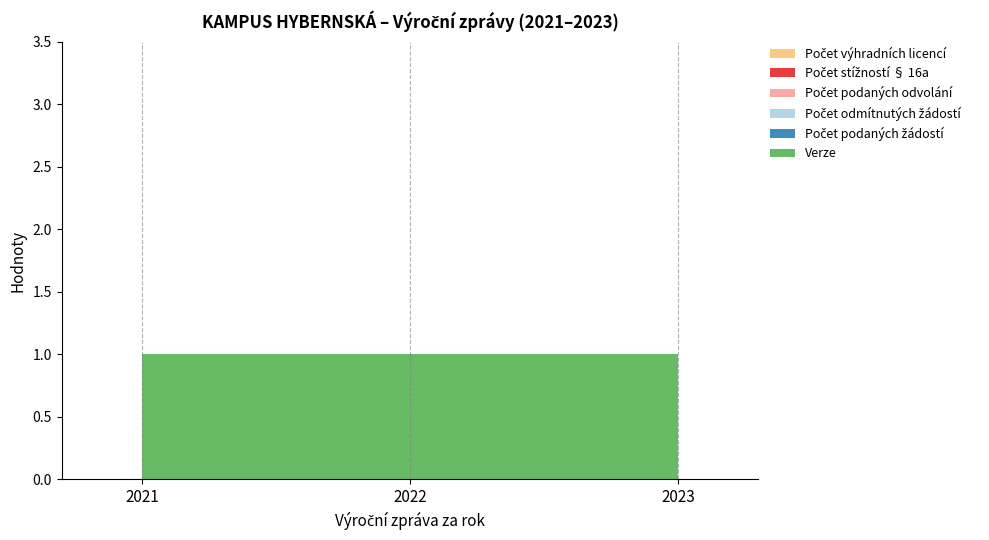

Reading right to left, transcribe all the data shown in this chart.

Počet podaných žádostí o informace: 0	0	0
Počet odmítnutých žádostí o informace: 0	0	0
Počet podaných odvolání proti rozhodnutí: 0	0	0
Počet stížností podaných podle § 16a: 0	0	0
Počet poskytnutých výhradních licencí: 0	0	0
Verze: 1	1	1